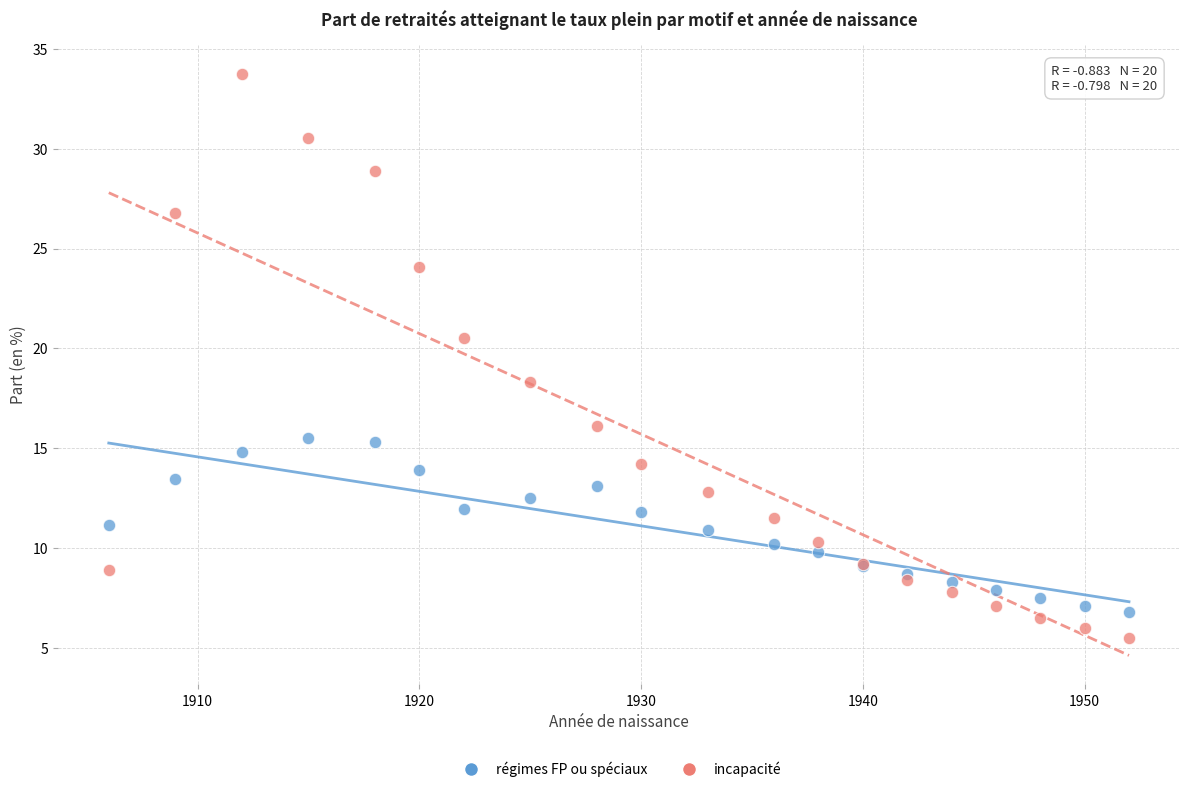

Which series contains the highest Y value?

incapacité